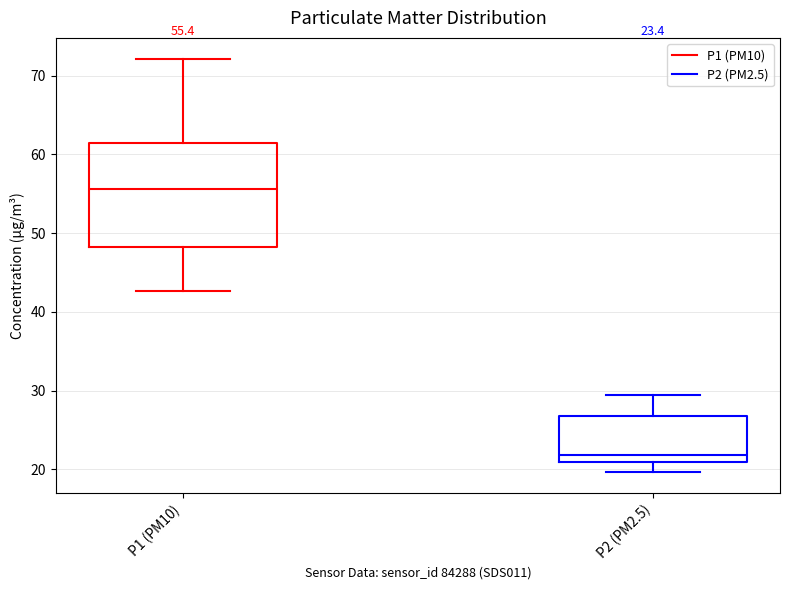

Which box has the highest median line?

P1 (PM10)